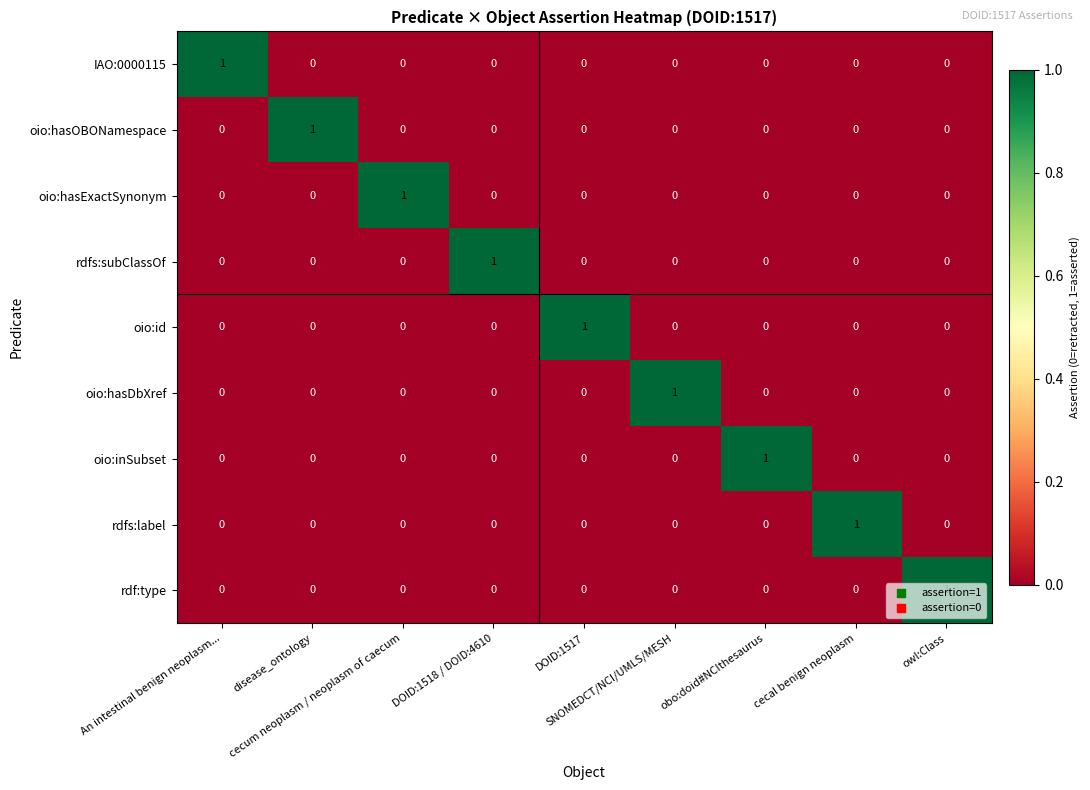

Count the oio:inSubset values in the range 0 to 1.

9